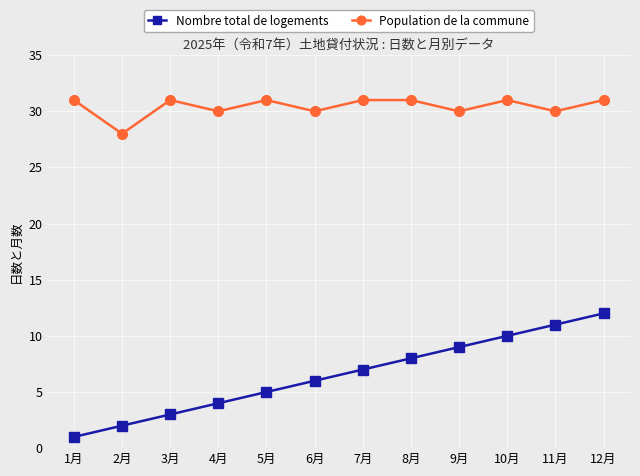

What is the sum of the Population de la commune values at 8月 and 7月?

62